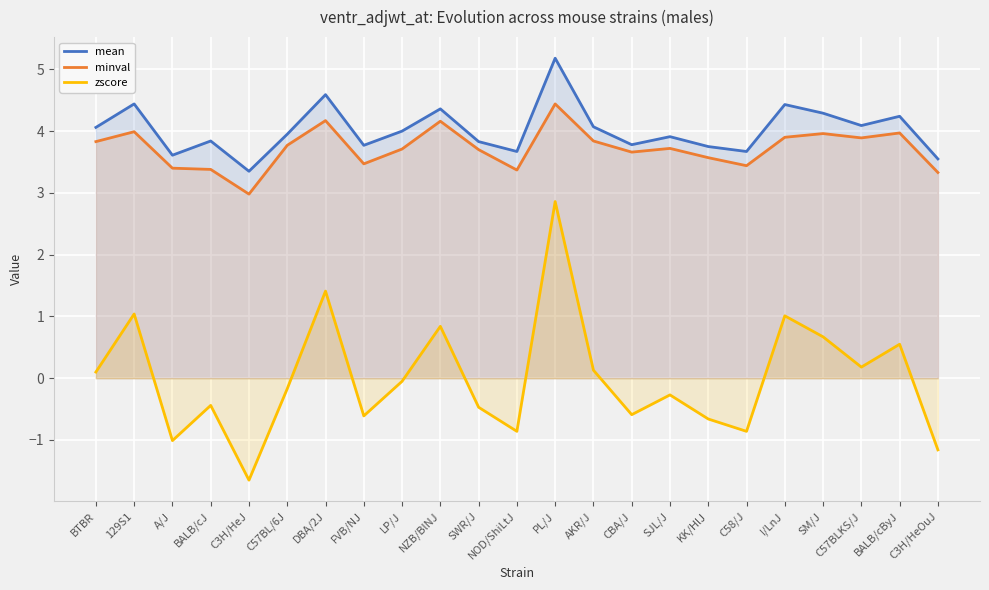

Count the number of categories in the chart.

23